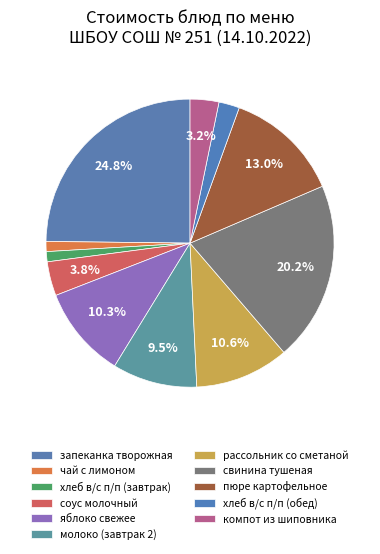

Does яблоко свежее represent more than half of the total?

No